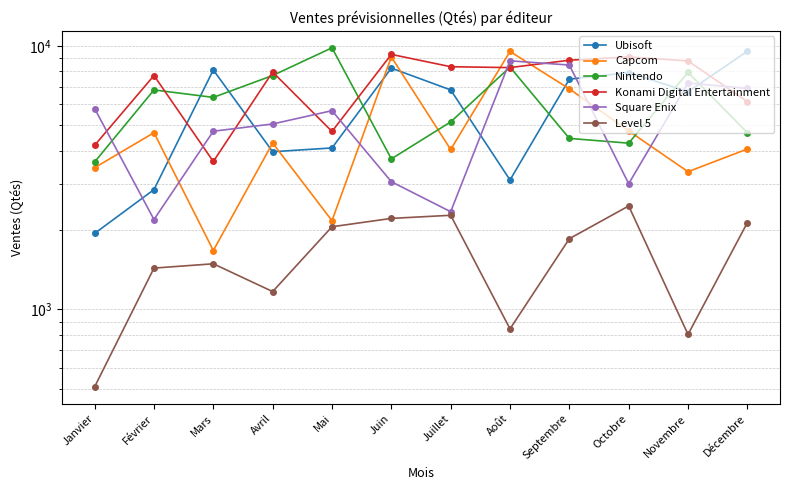

Is the value of Konami Digital Entertainment at Décembre greater than the value of Nintendo at Janvier?

Yes